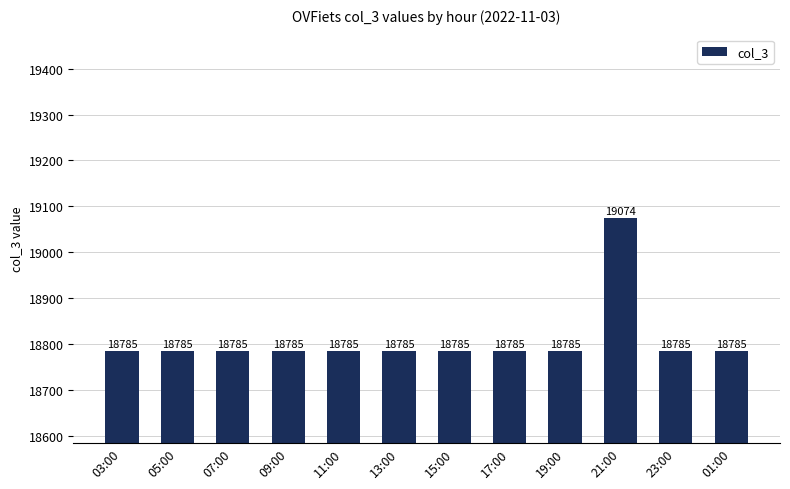

What is the approximate value at 15:00, to the nearest 5?

18785